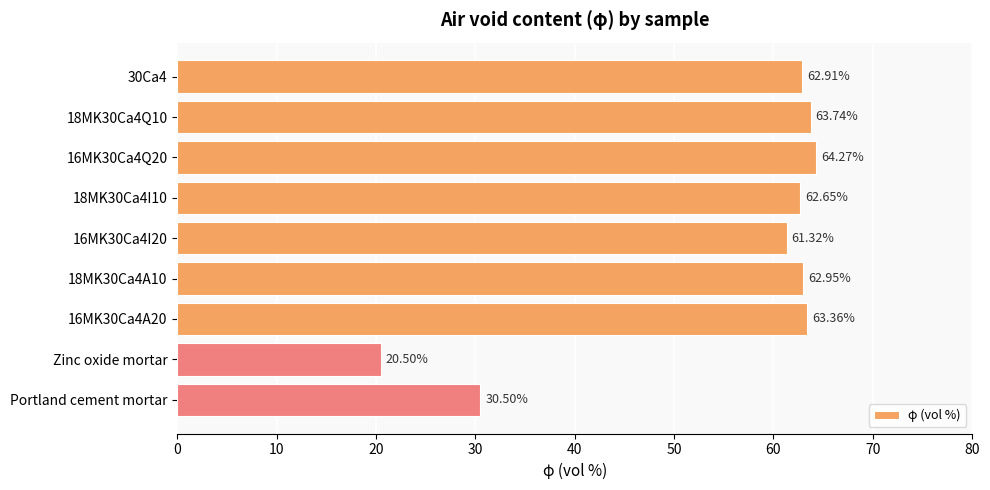

Approximately how many times larger is the value at Zinc oxide mortar compared to Portland cement mortar?

0.7